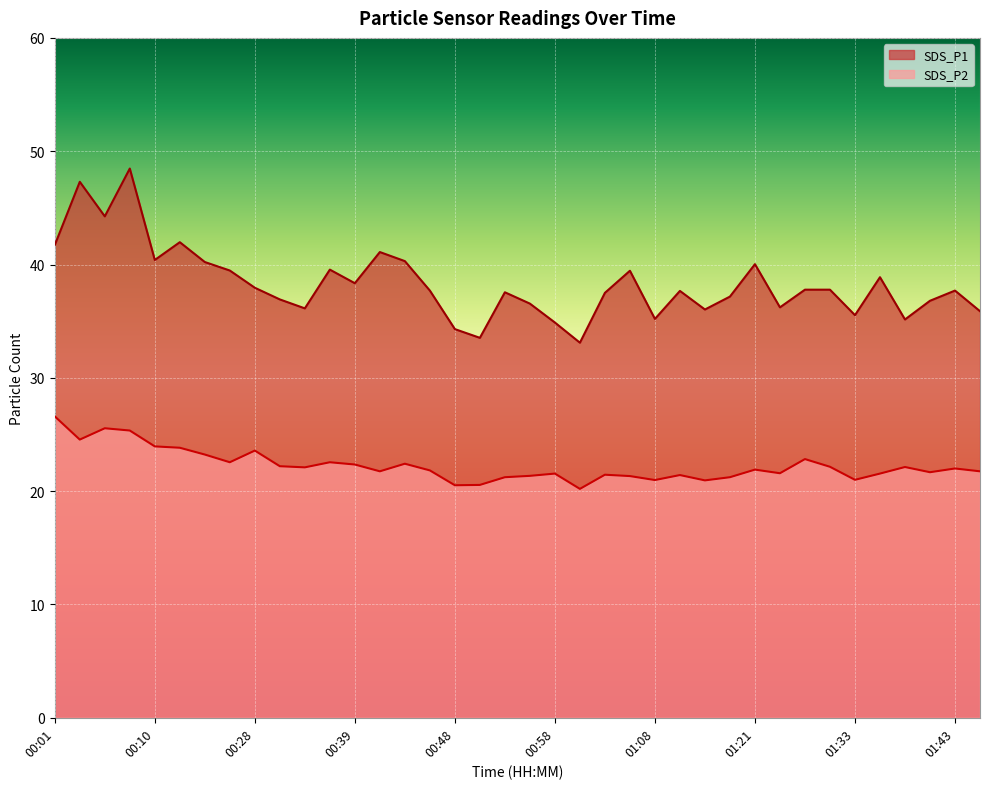

What is the sum of all SDS_P2 values?

845.7